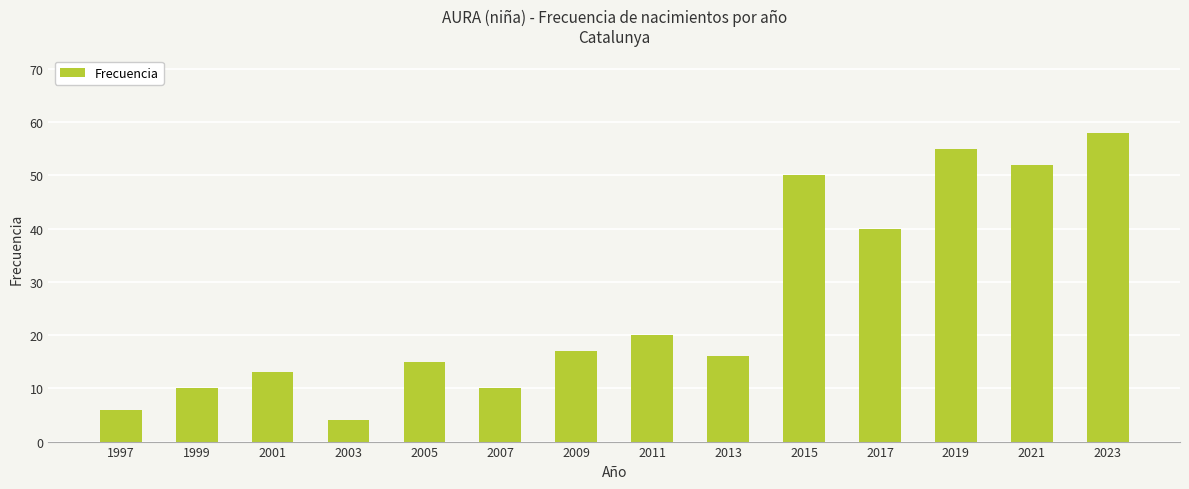

Where is the data nearest to the value 31?

2017